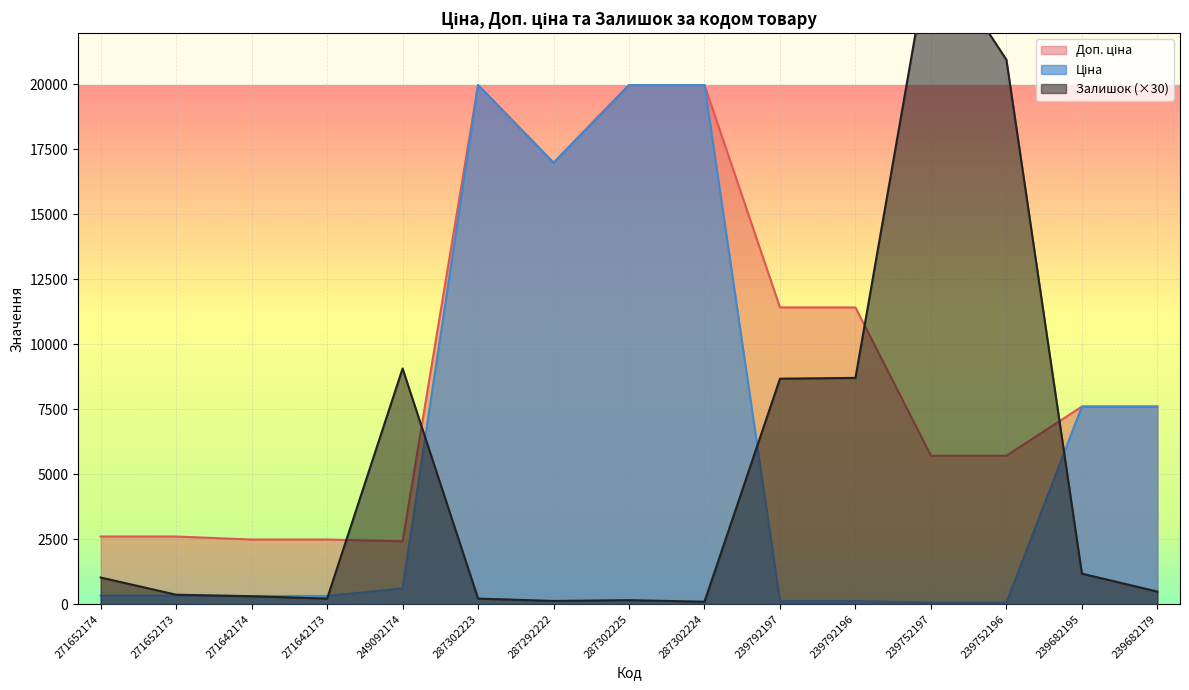

What is the value of the Залишок point at the 1st from the left?

1020.0